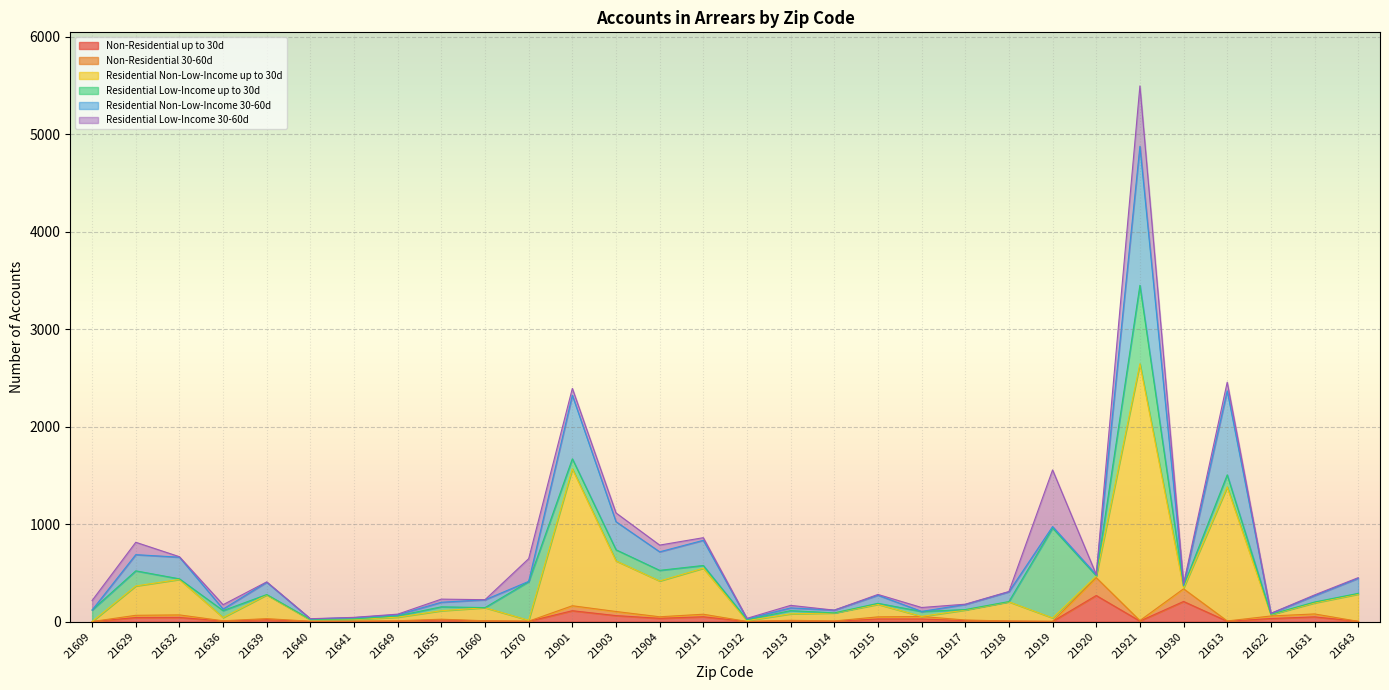

True or false: Non-Residential 30-60d has more than 2 interior local peaks.

True